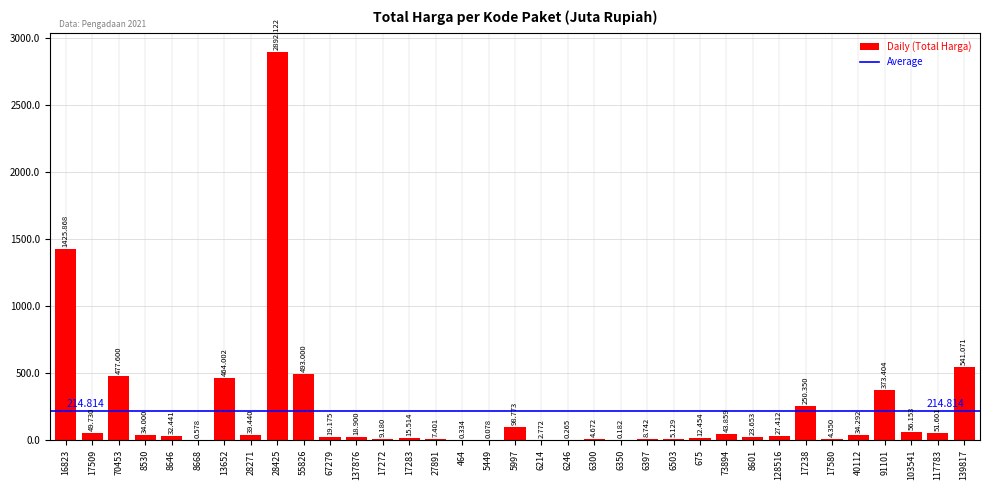

Rank the categories by value from highest to lowest.

28425, 16823, 139817, 55826, 70453, 13652, 91101, 17238, 5997, 103541, 117783, 17509, 73894, 28271, 40112, 8530, 8646, 128516, 8601, 67279, 137876, 17283, 675, 17272, 6397, 27891, 6503, 6300, 17580, 6214, 8668, 464, 6246, 6350, 5449